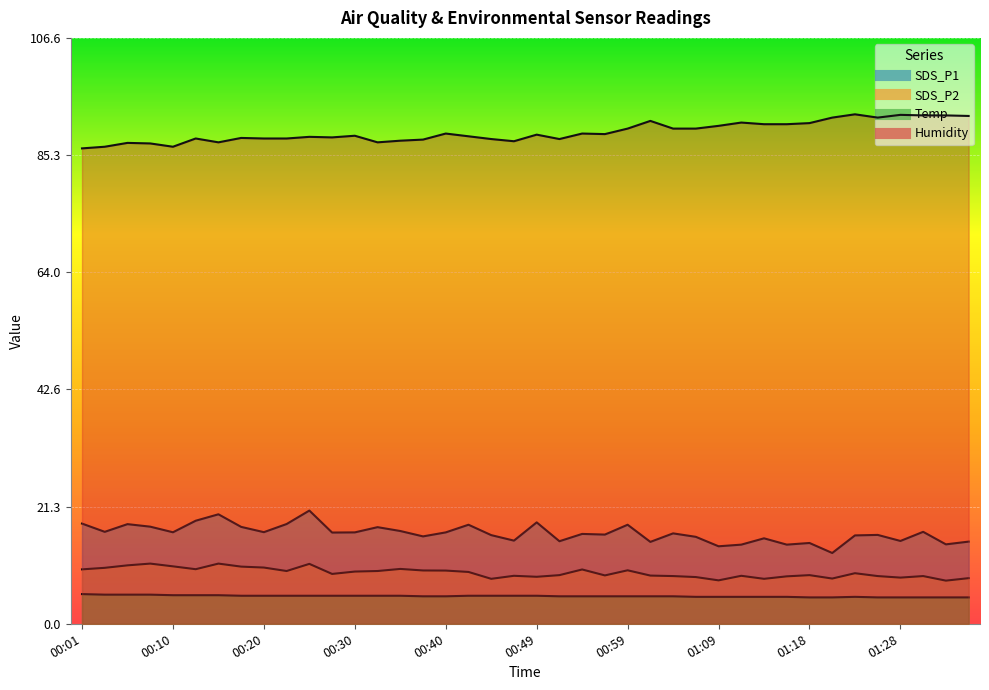

Which category has the highest value in the SDS_P1 series?

00:25